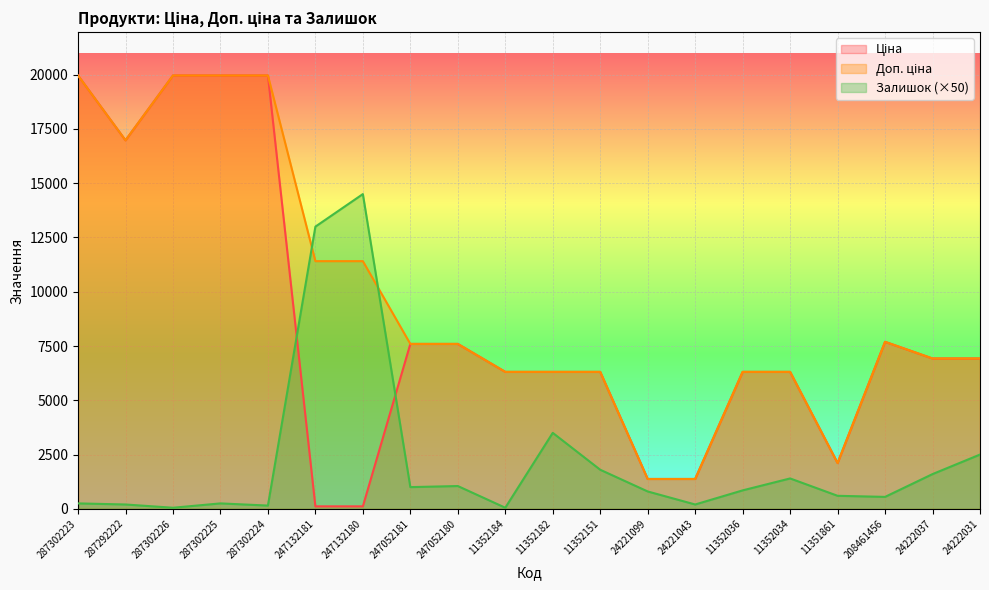

What is the average value of the Доп. ціна series?

9639.6